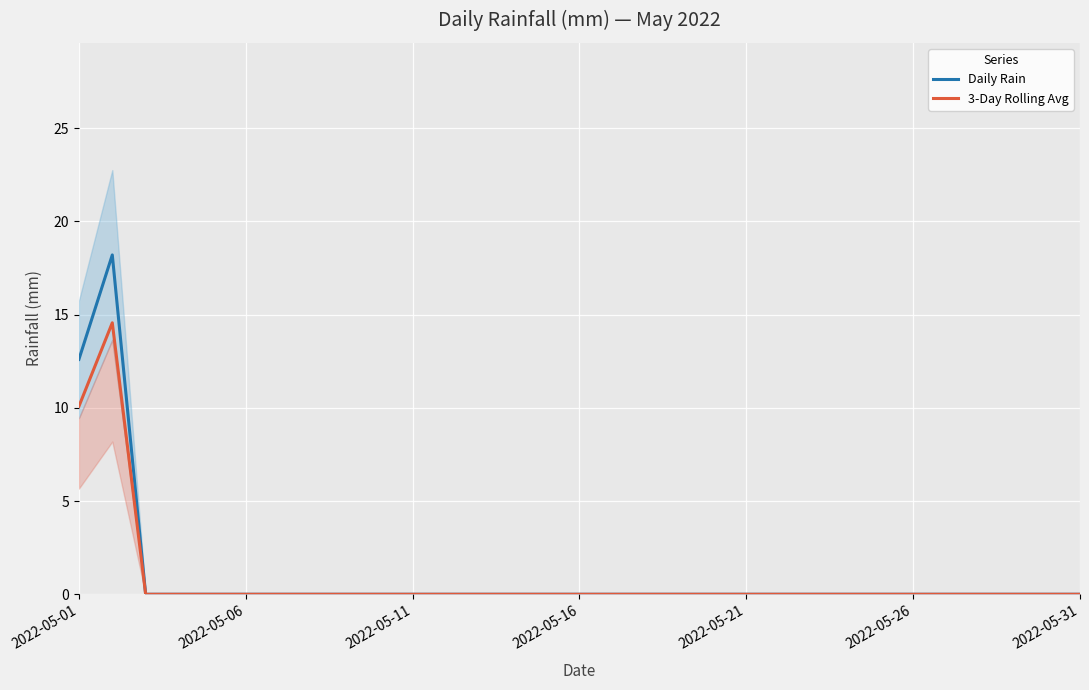

How many lines are shown in the chart?

2